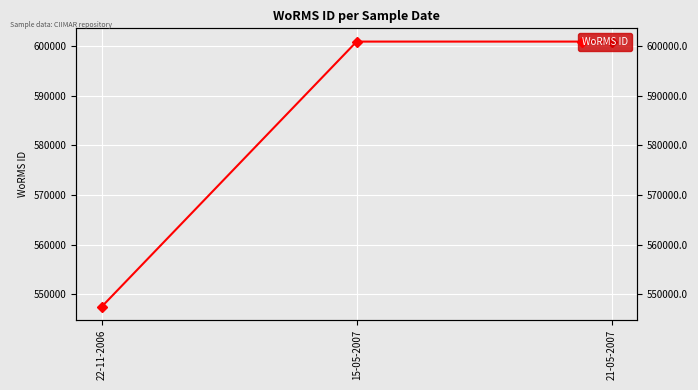

Reading left to right, what are all the values shown in this chart?

547449	600979	600979